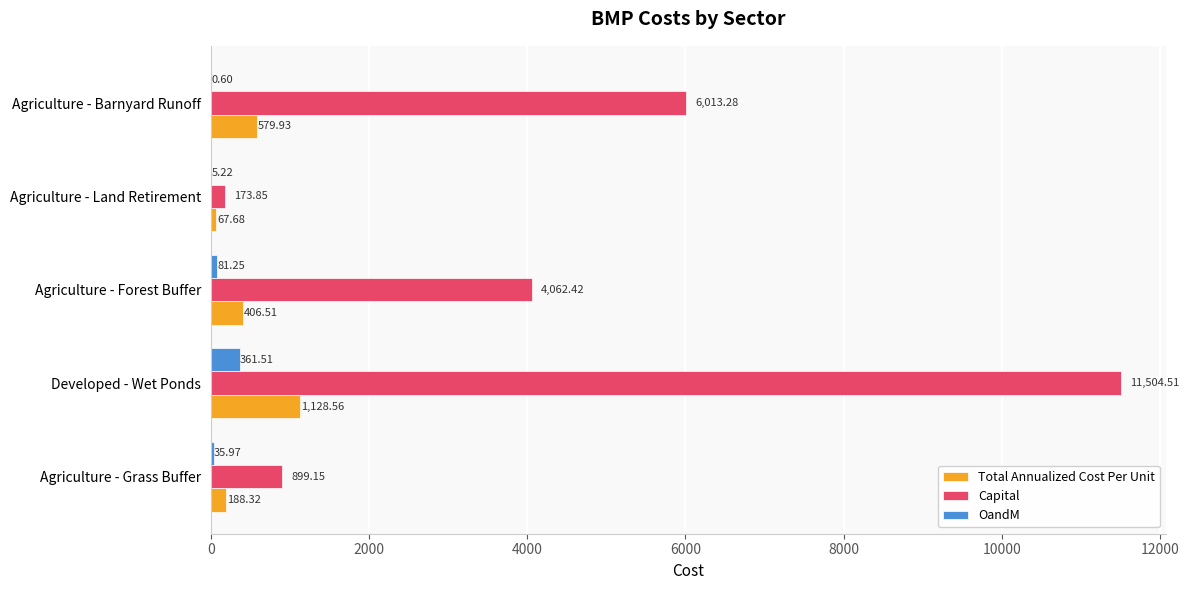

What is the total value across all series at Agriculture - Barnyard Runoff?

6593.8